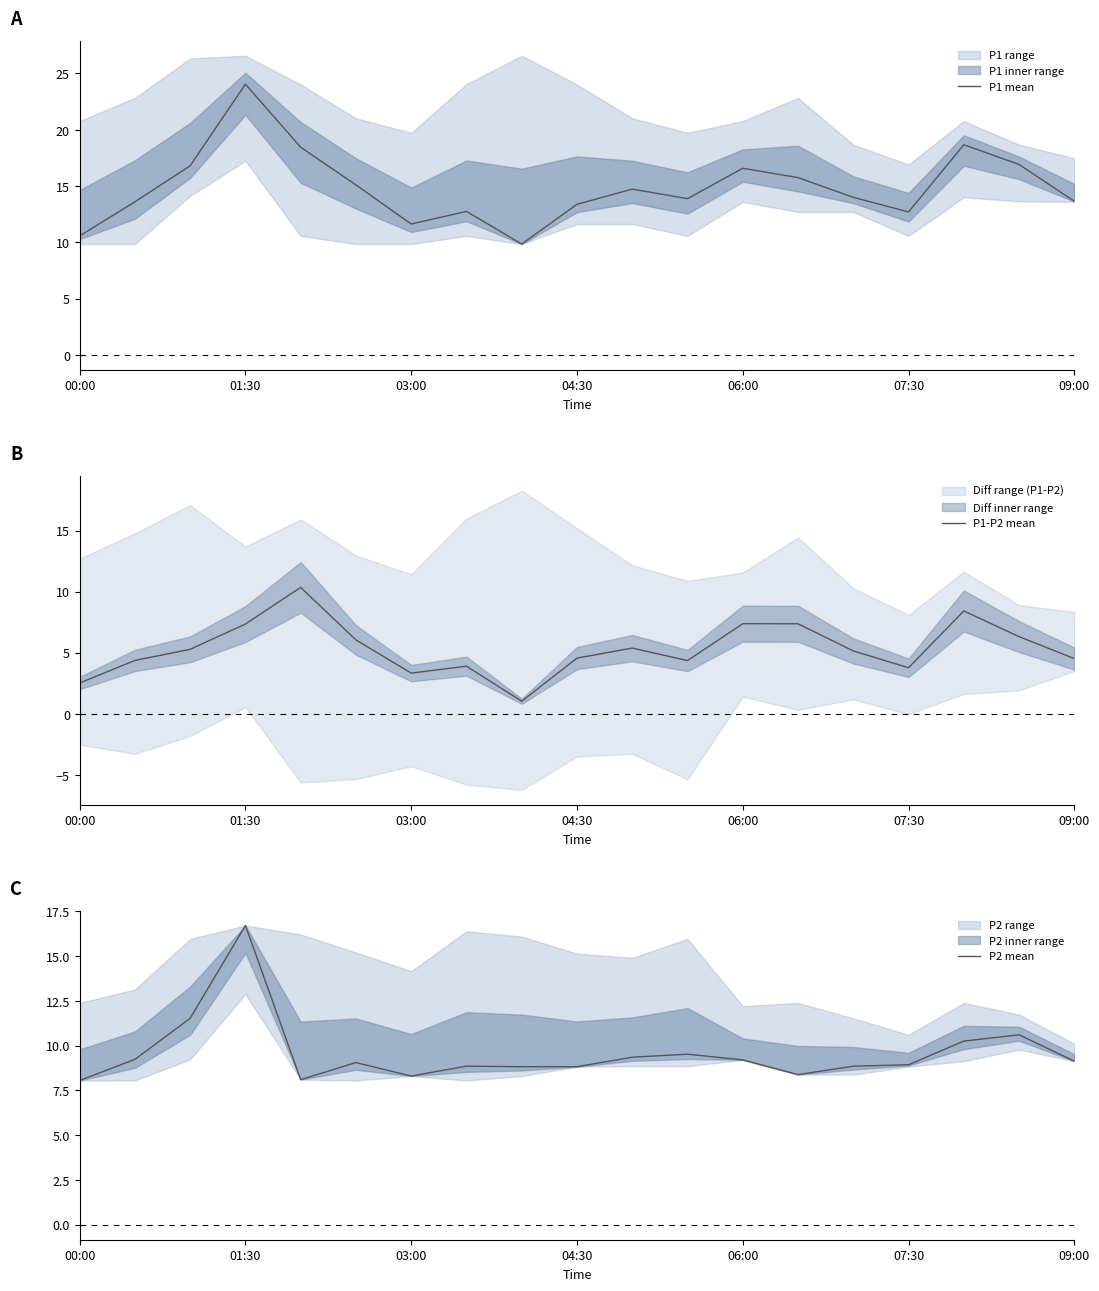

At how many categories does at least one series exceed 18?

3